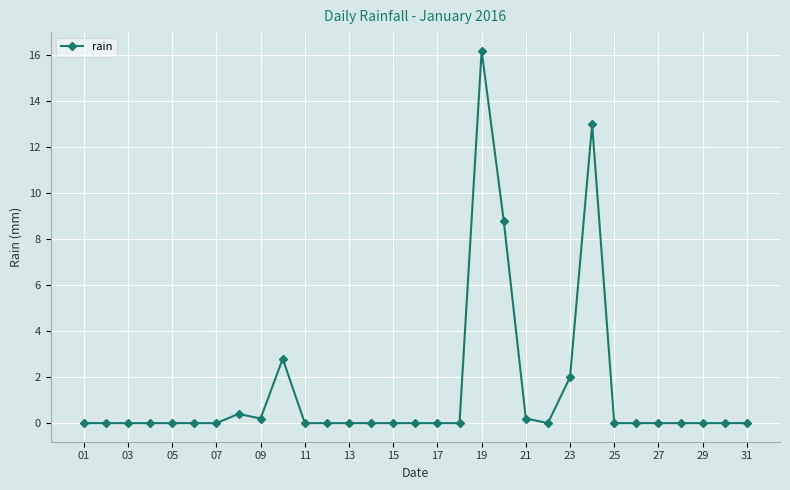

How many series are shown in this chart?

1